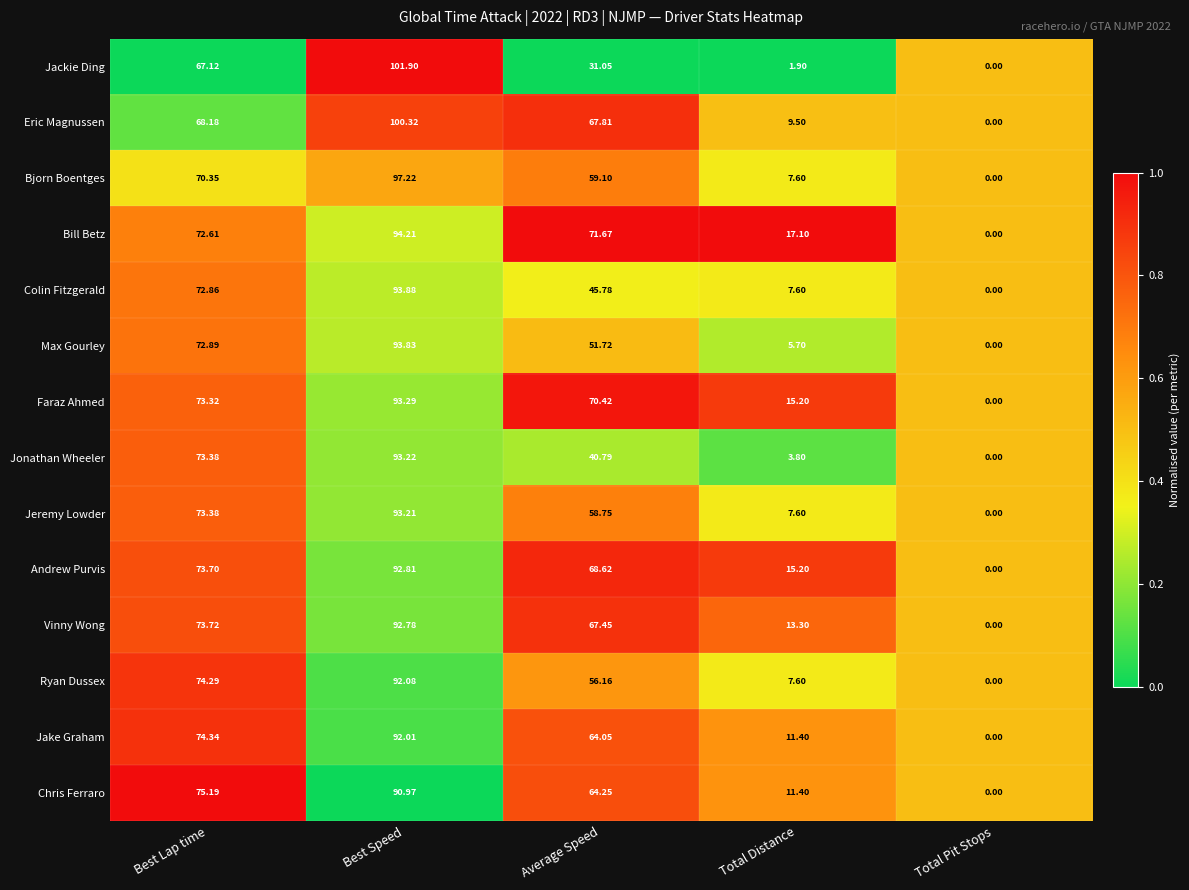

Which series has the largest total across all categories?

Bill Betz